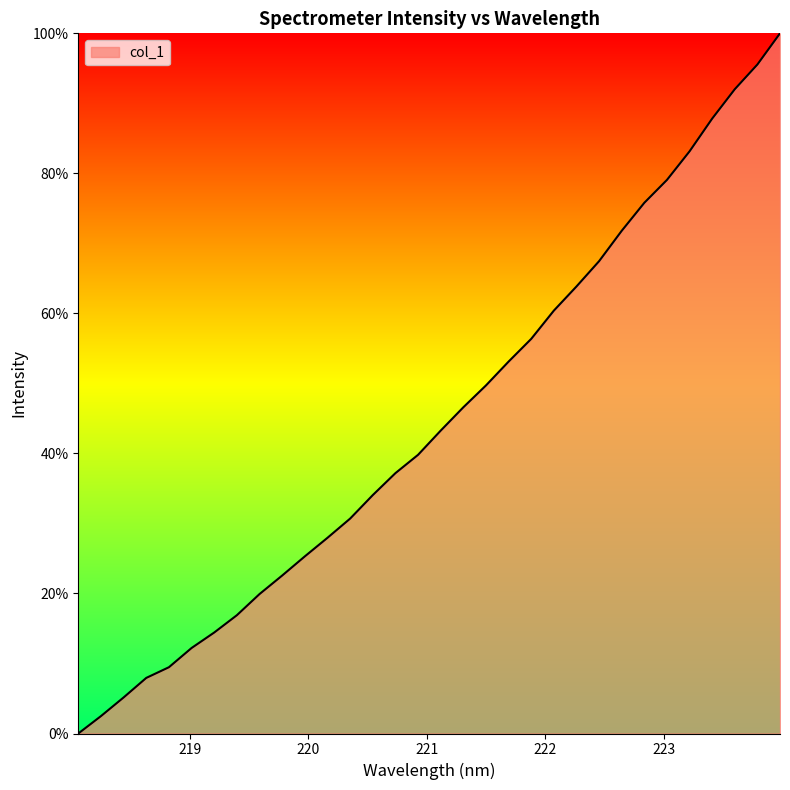

What is the difference between the maximum and minimum values?

100.0